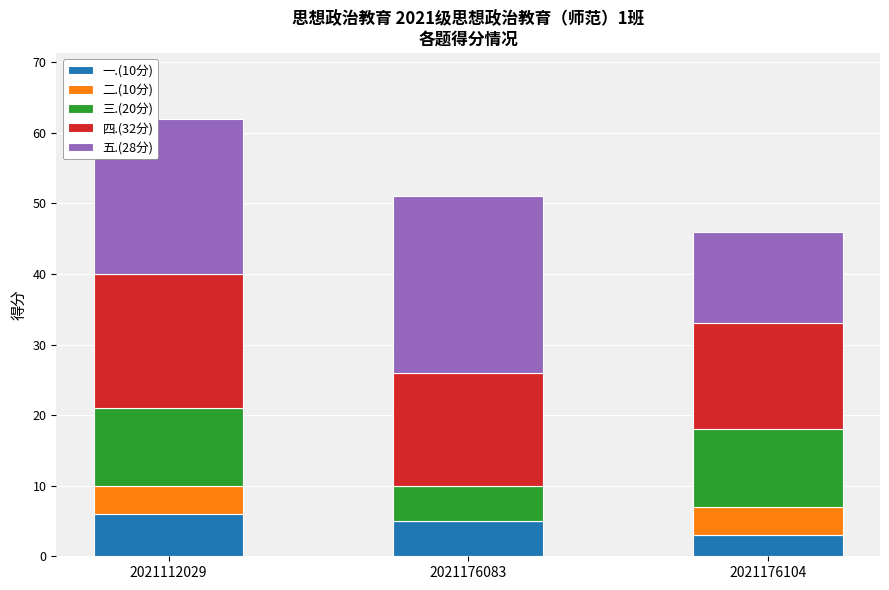

What is the total value across all series at 2021112029?

62